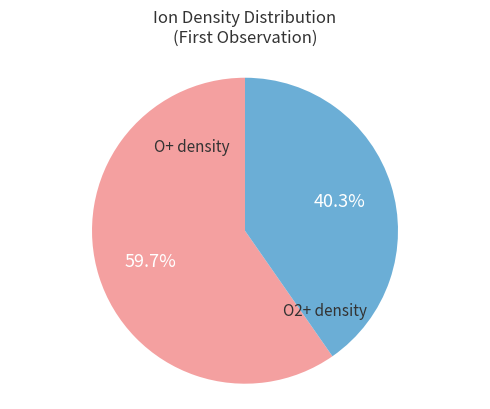

Is there a majority slice in this chart?

Yes